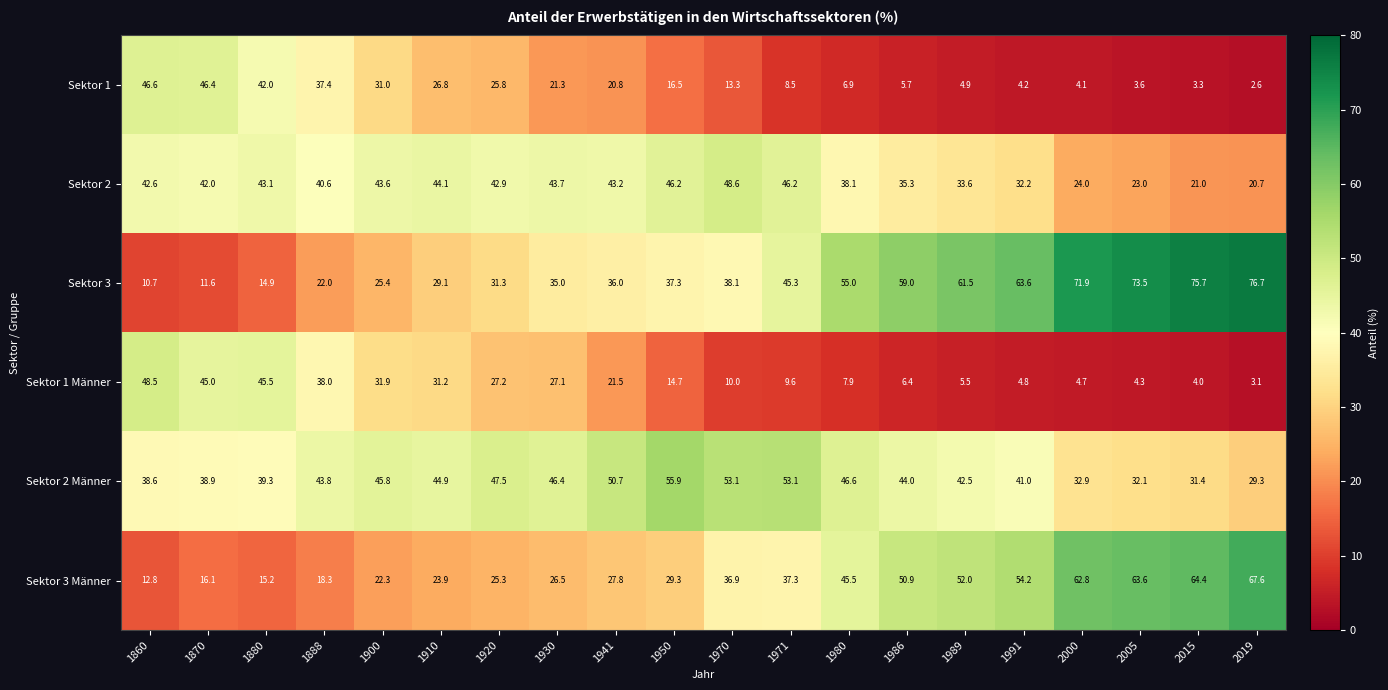

What is the difference between the maximum and minimum values in the Sektor 2 series?

27.9